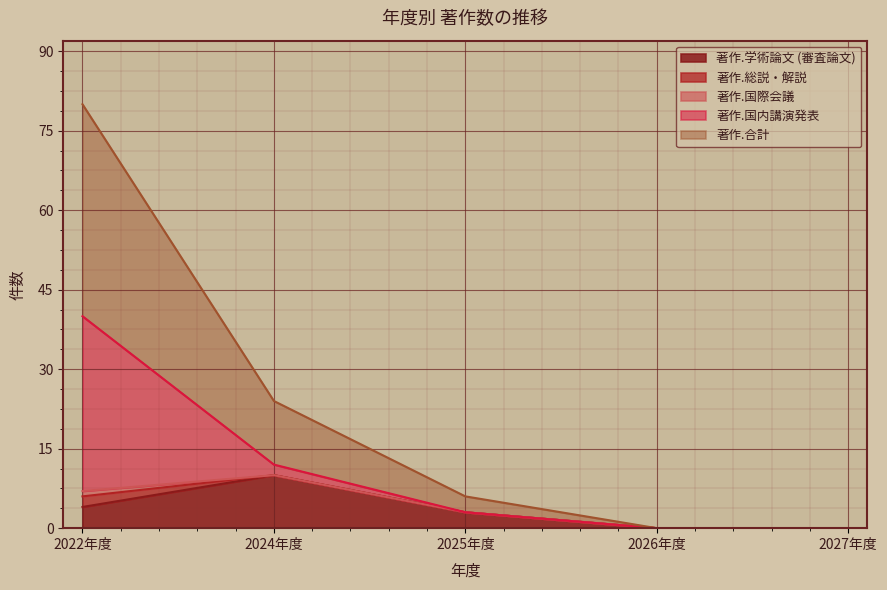

At how many categories does at least one series exceed 11?

2